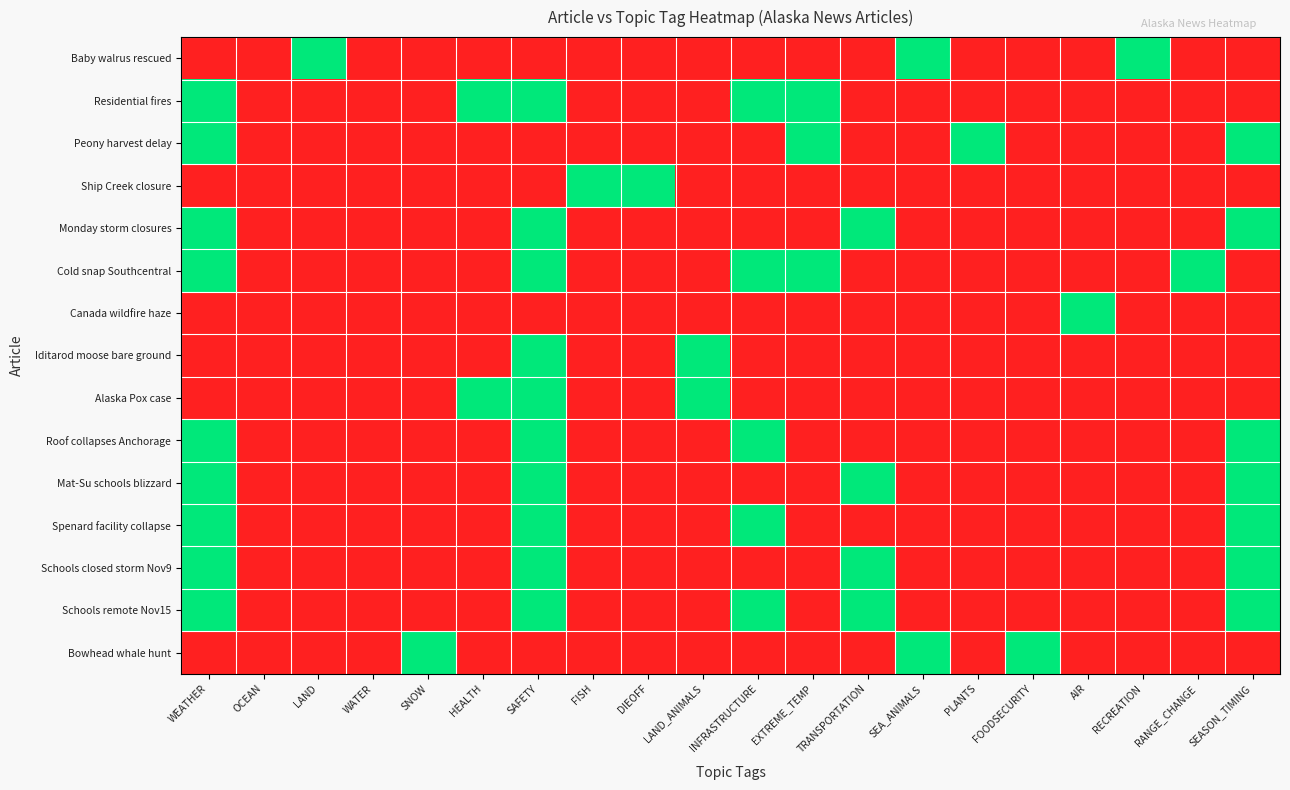

Count the number of categories in the chart.

20